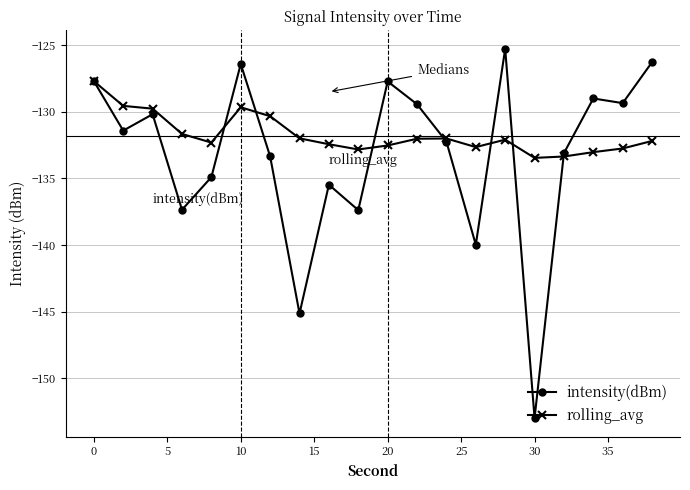

Which series has the largest total across all categories?

rolling_avg